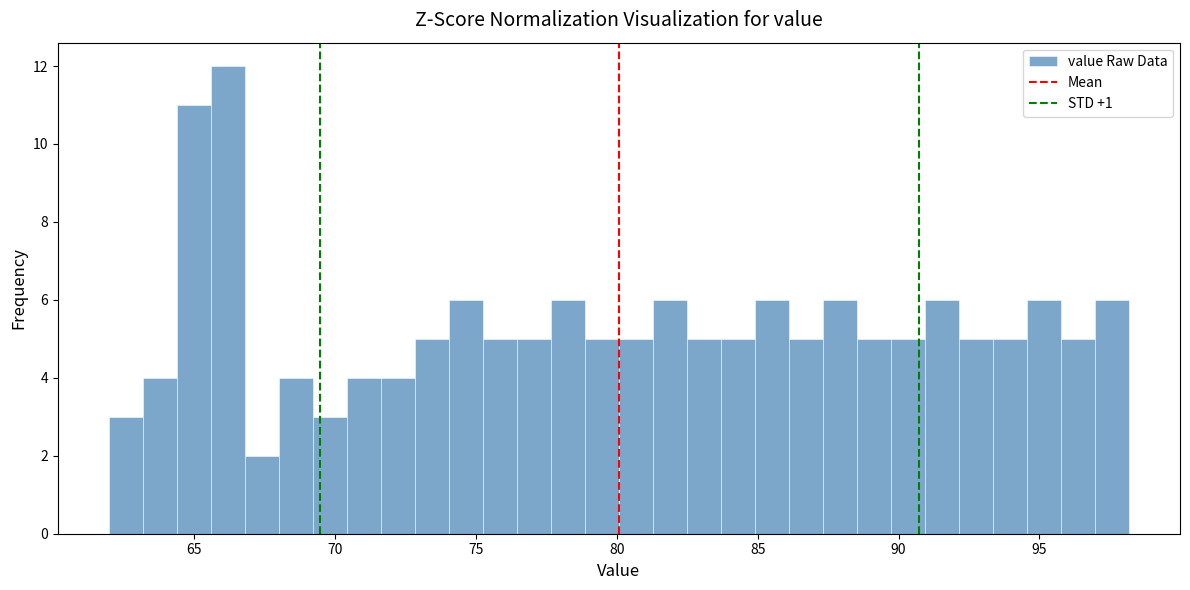

Around what value on the x-axis is the tallest bar? Give the approximate position of its centre, as read against the axis.

66.0